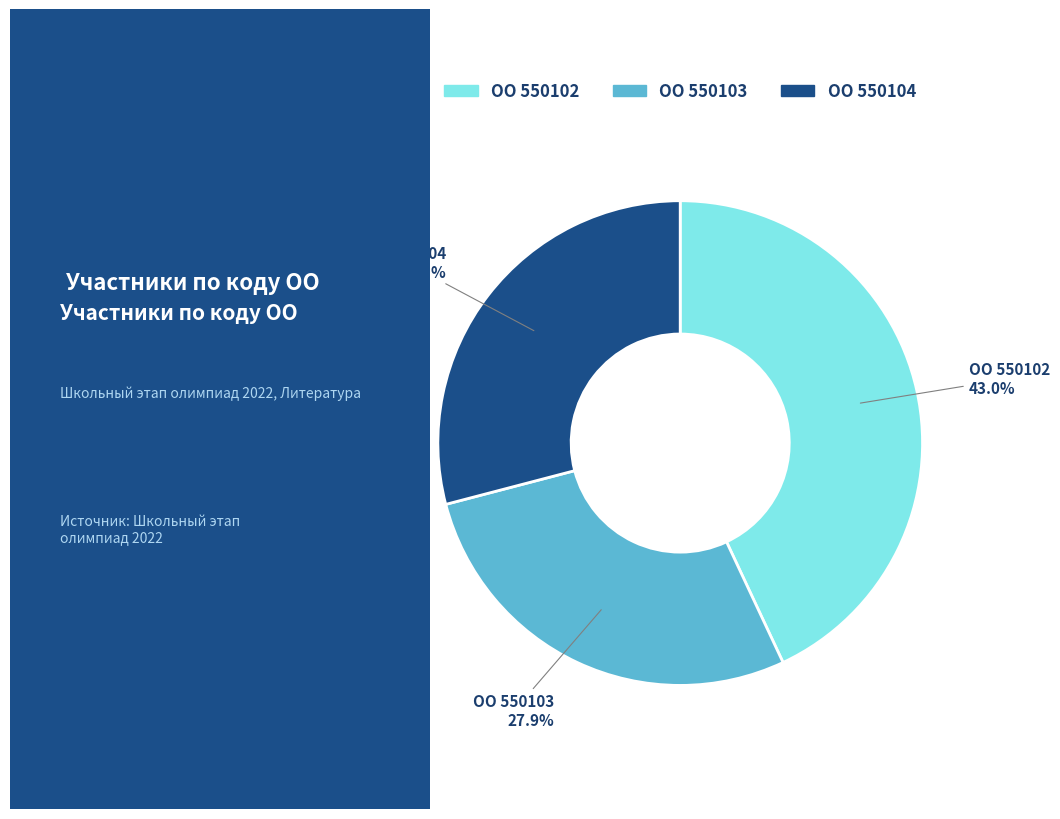

Is there any slice that represents more than half of the pie?

No